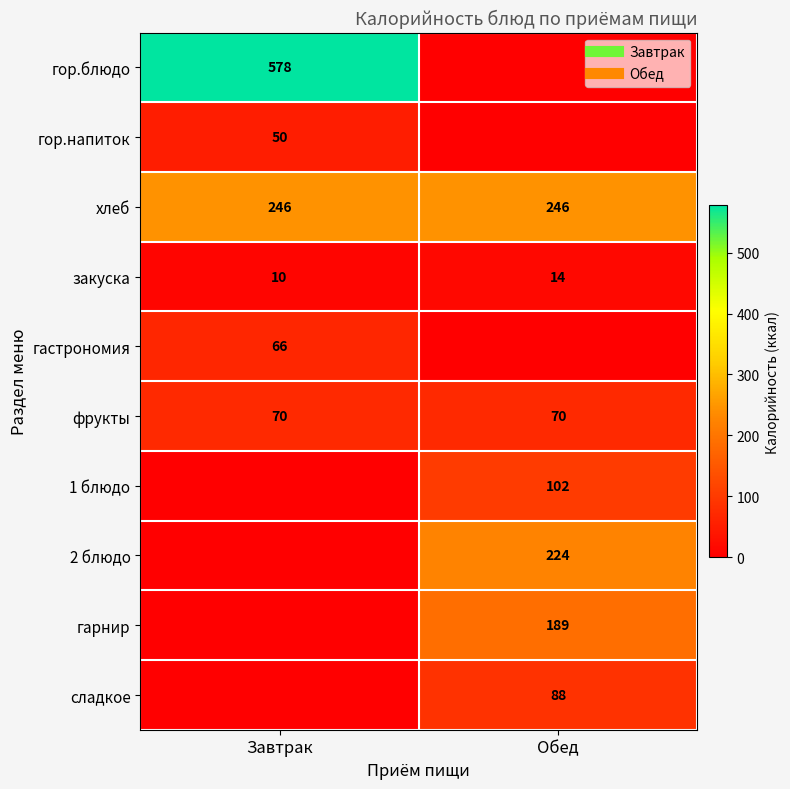

Between Завтрак and Обед, which is larger?

Завтрак